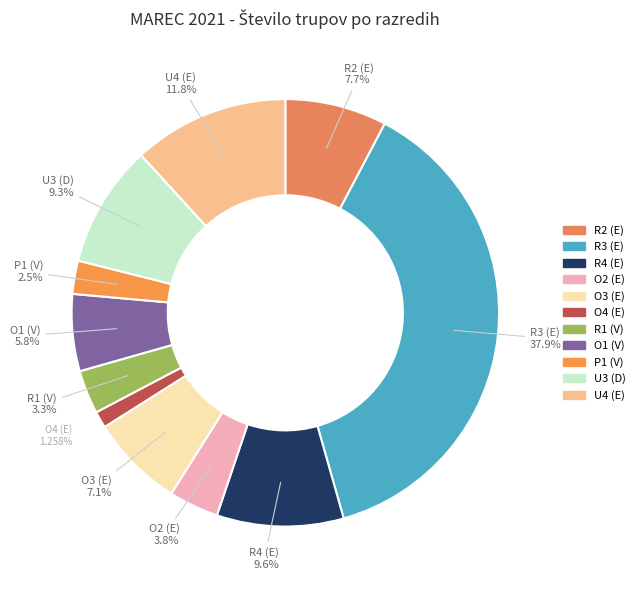

How many slices are in this pie chart?

11